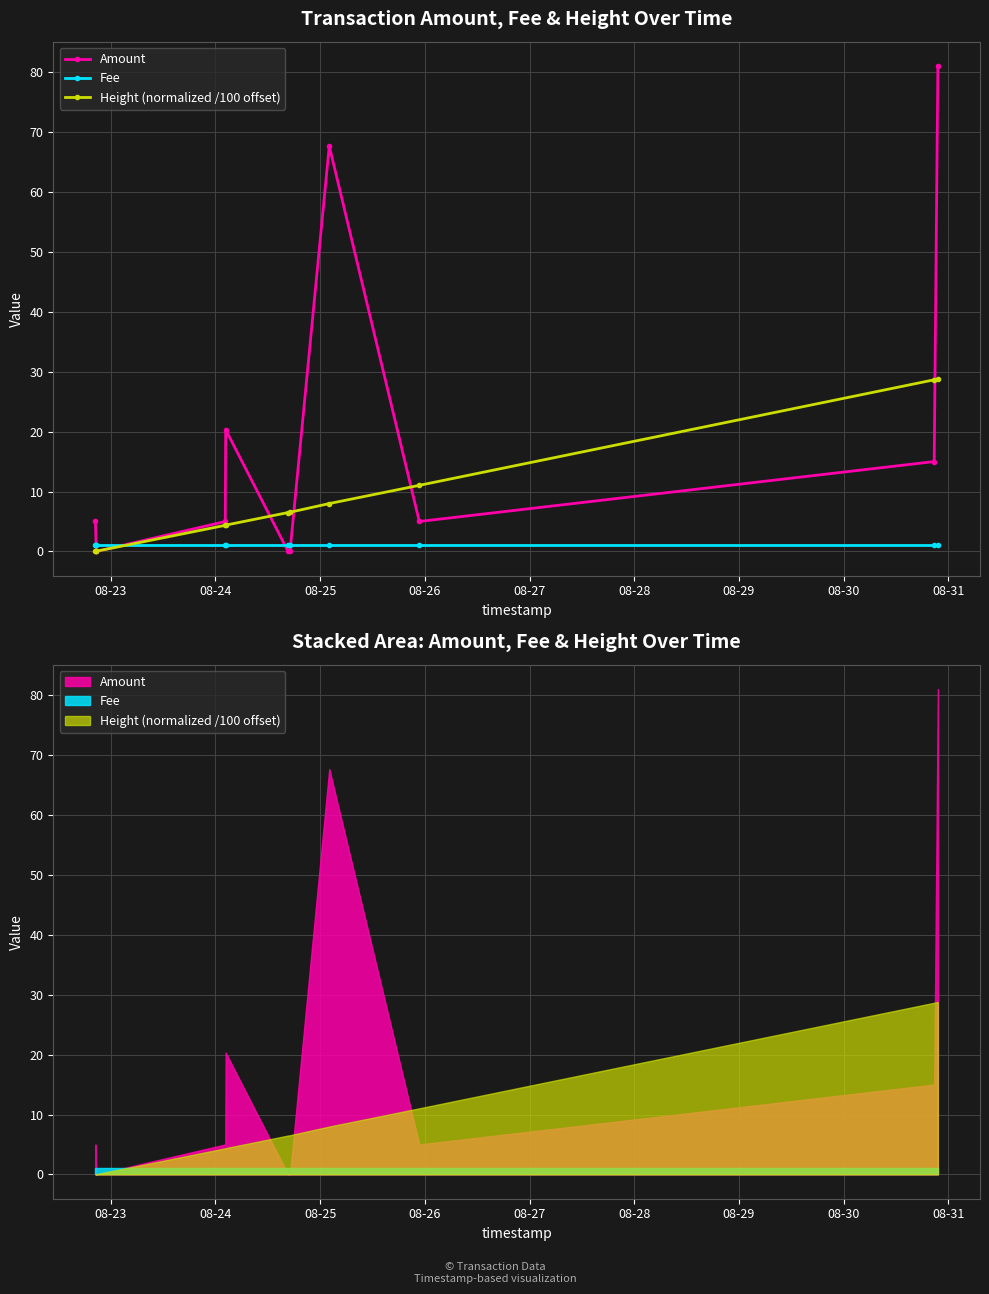

What is the highest value of the Height (normalized /100 offset) series?

28.8